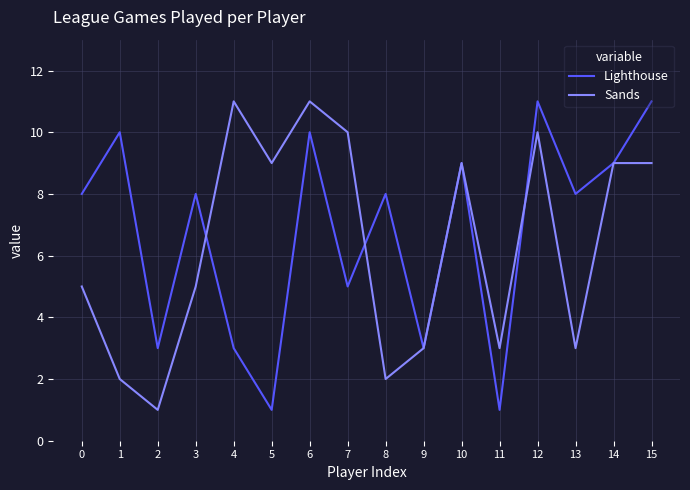

Is the value of Lighthouse at 11 greater than the value of Sands at 11?

No